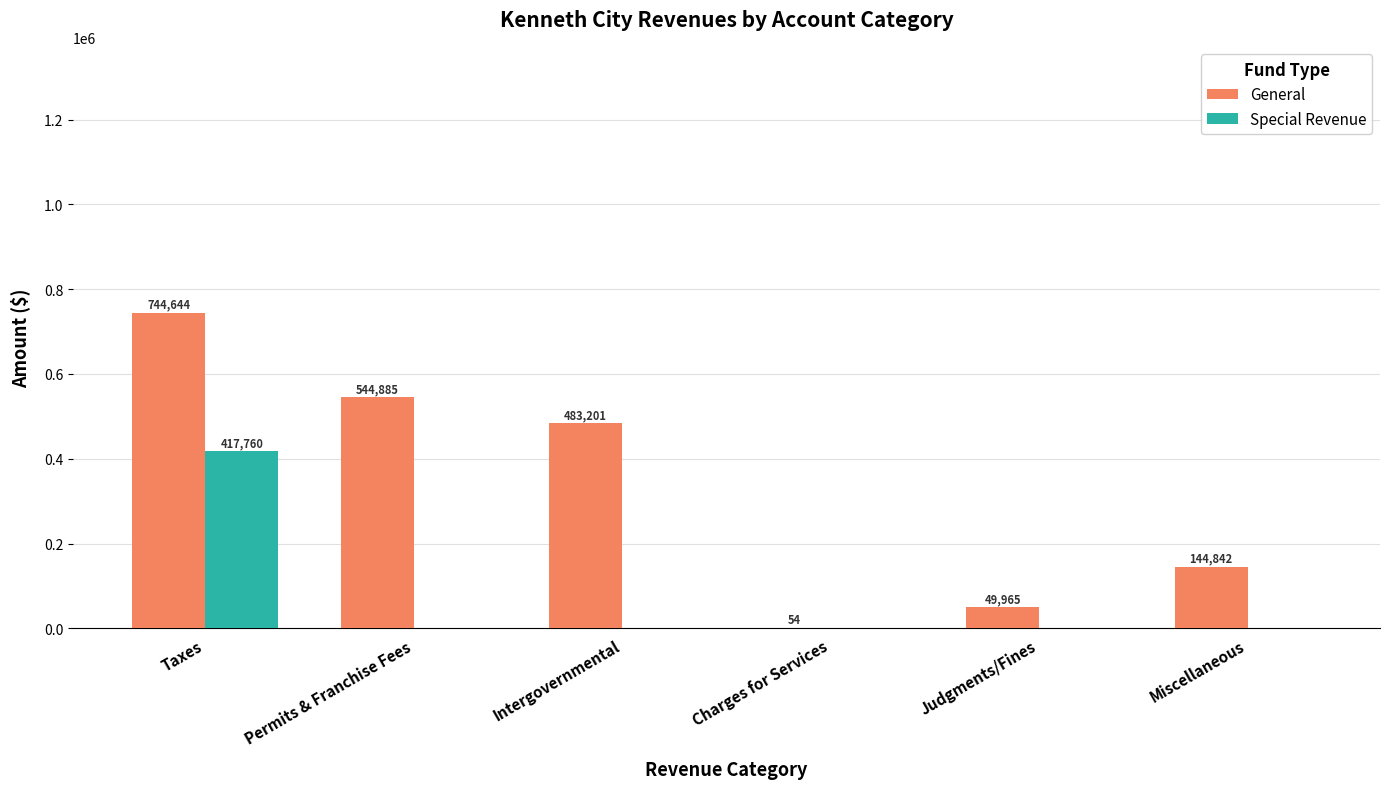

What is the sum of all Special Revenue values?

417760